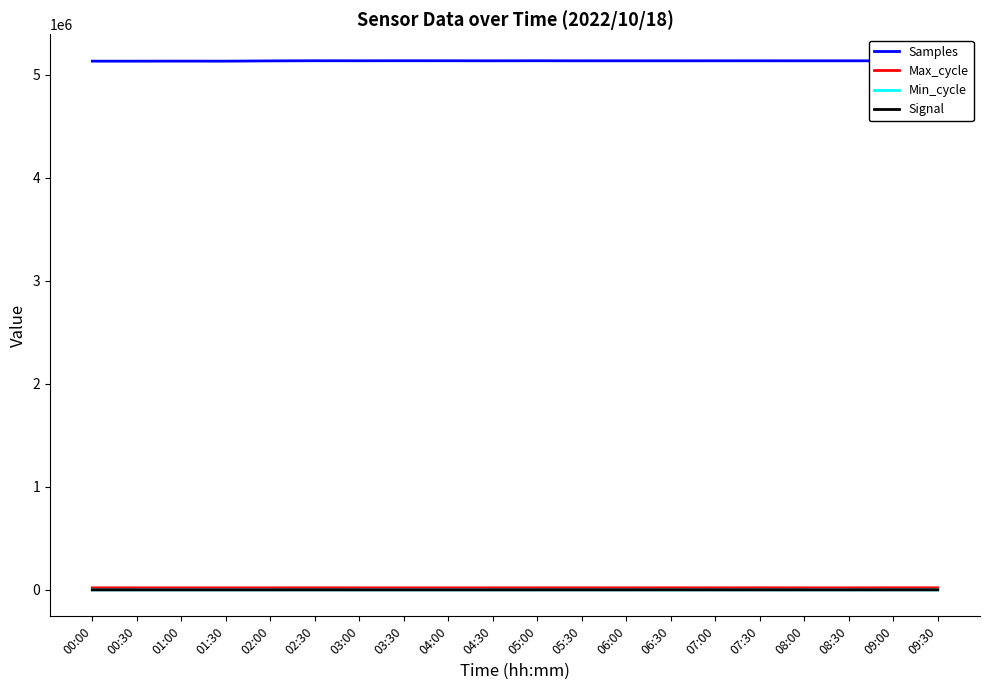

Which series has the largest range (max minus min)?

Samples